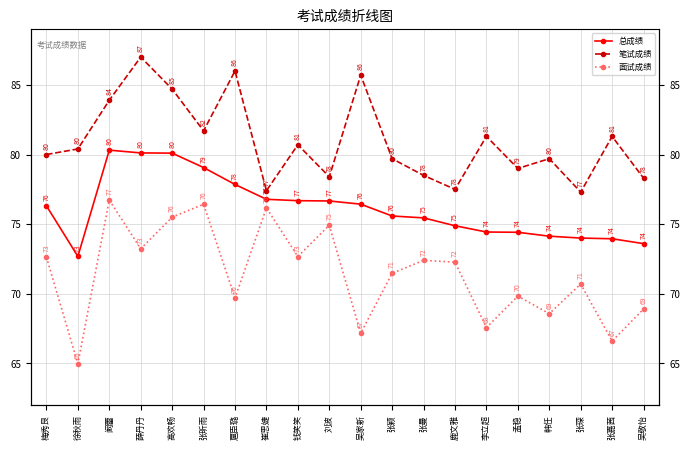

True or false: 笔试成绩 and 总成绩 intersect in this chart.

False